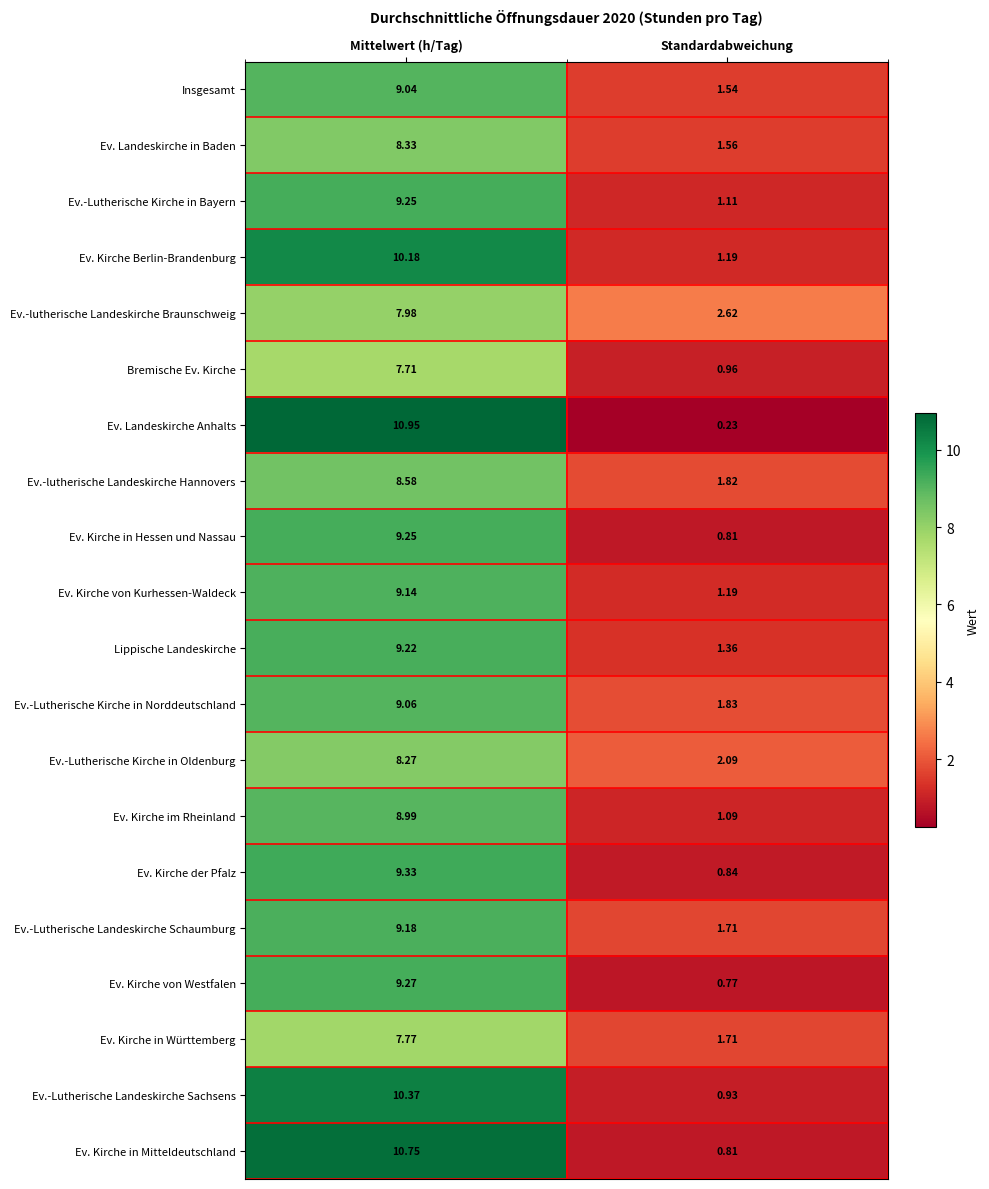

List the labels in order of Ev. Landeskirche in Baden value, largest first.

Mittelwert (h/Tag), Standardabweichung